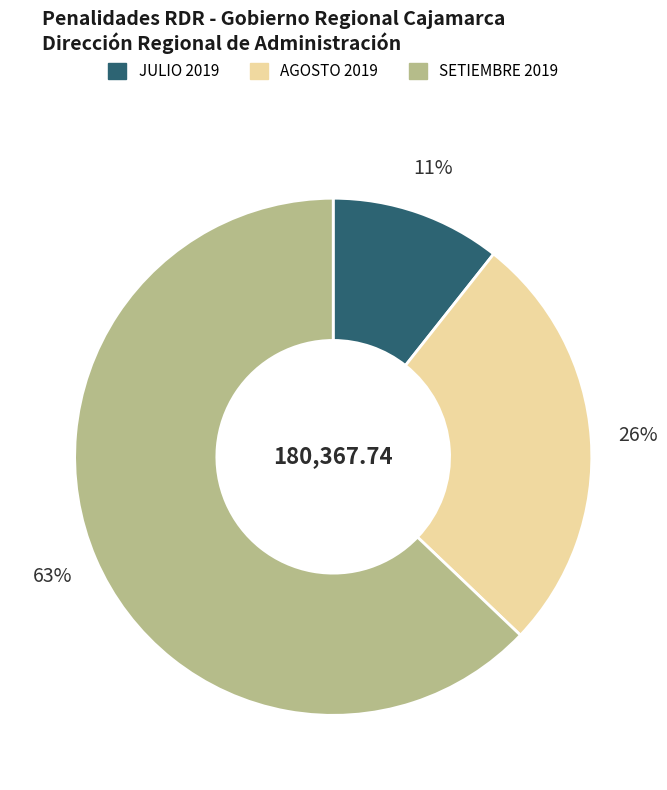

Which slice represents more than half of the pie?

SETIEMBRE 2019